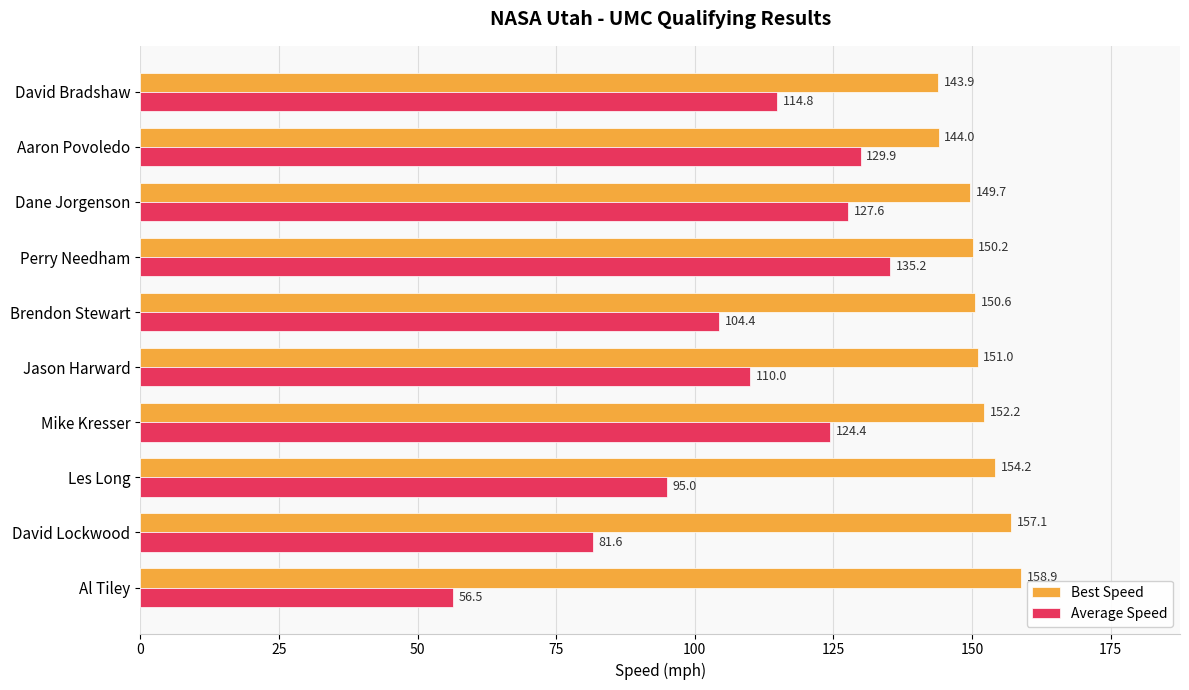

At which category is the sum across all series the highest?

Perry Needham